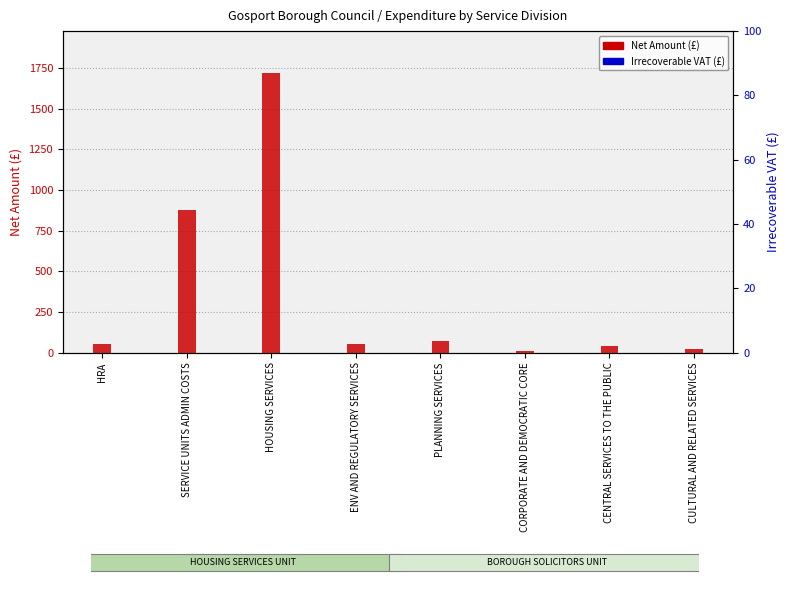

What is the difference between the maximum and second lowest values in the Net Amount series?

1698.5